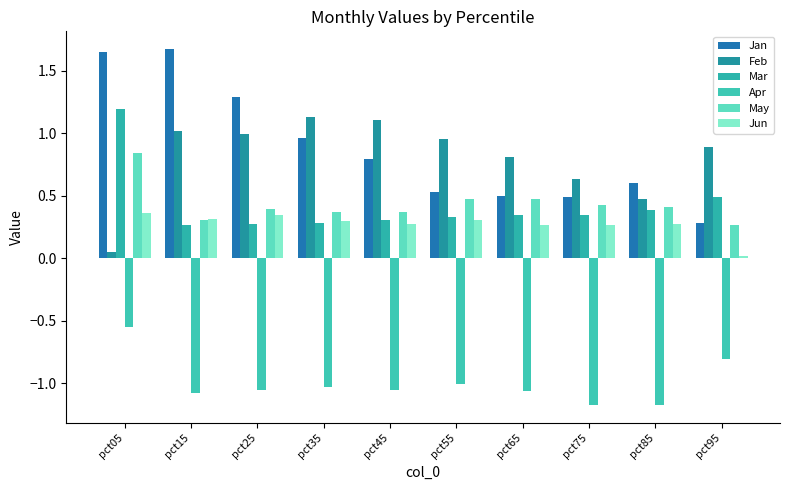

List the labels in order of Apr value, largest first.

pct05, pct95, pct55, pct35, pct25, pct45, pct65, pct15, pct85, pct75